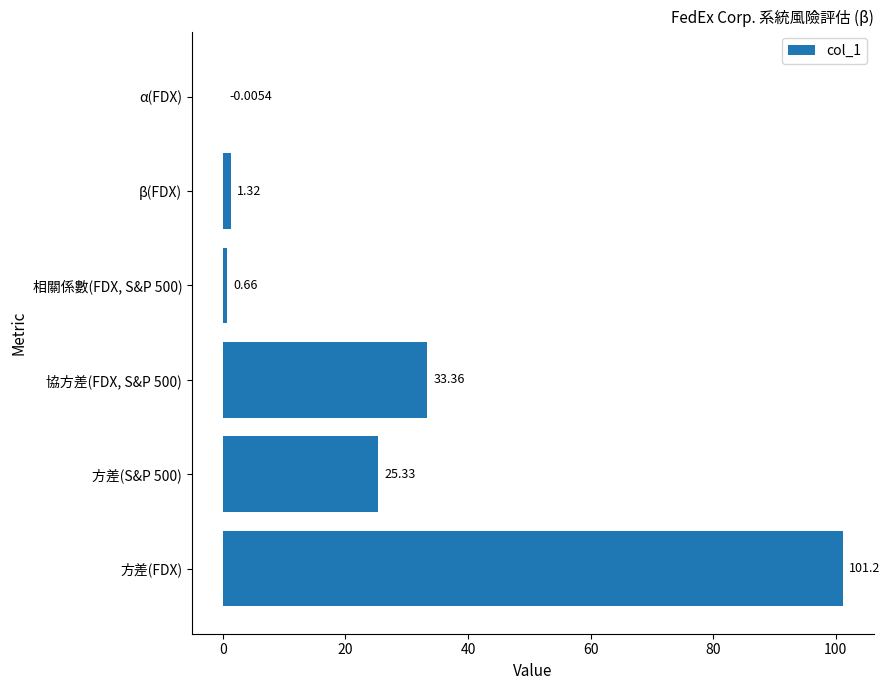

What is the sum of the values at 協方差(FDX, S&P 500) and α(FDX)?

33.4